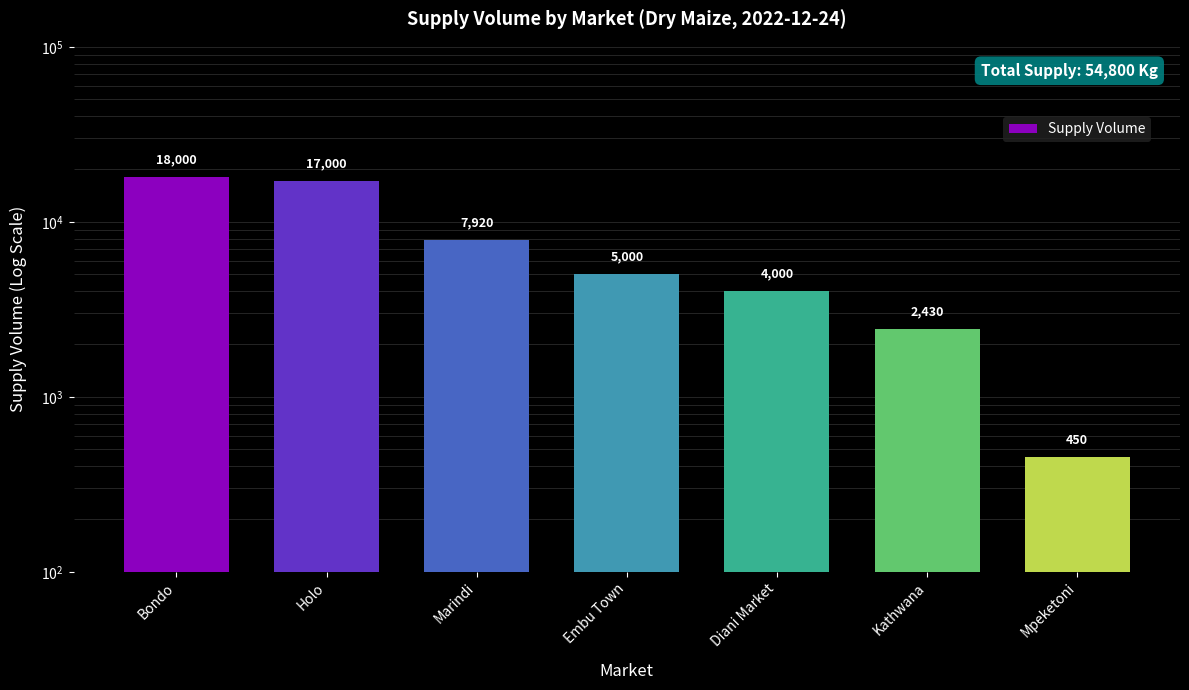

Where is the data nearest to the value 9225?

Marindi